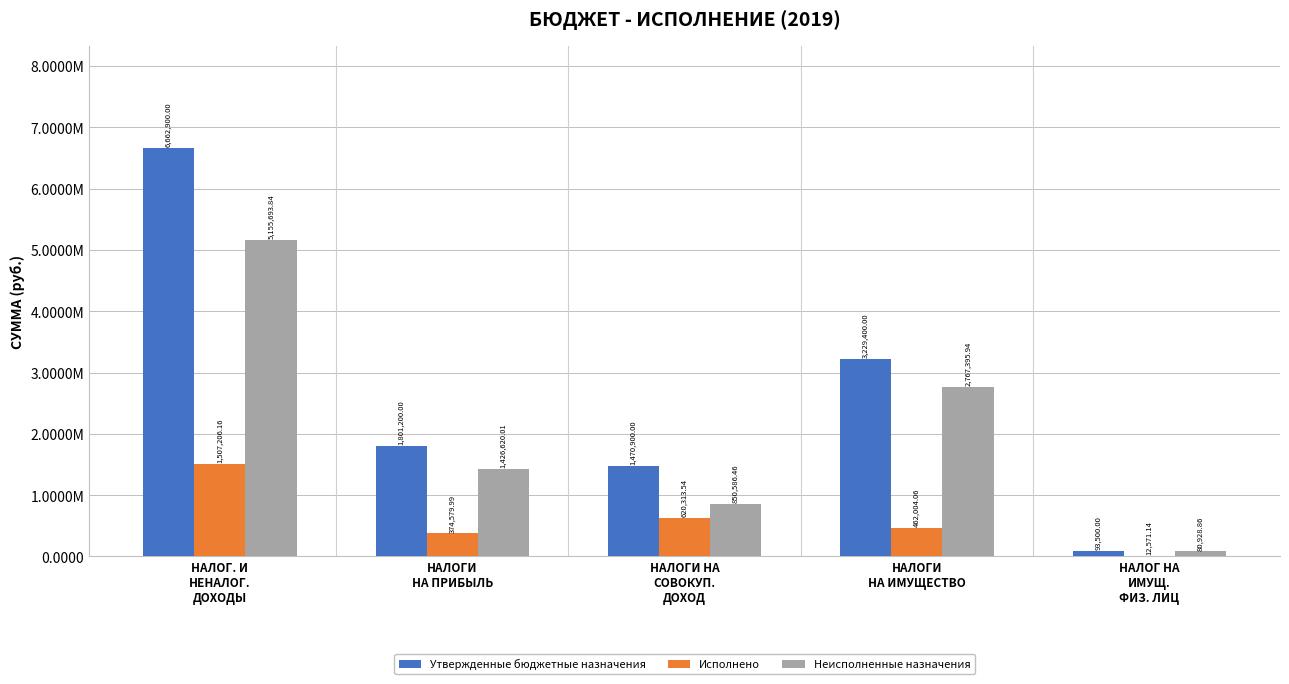

What are all the series names shown in the legend?

Утвержденные бюджетные назначения, Исполнено, Неисполненные назначения